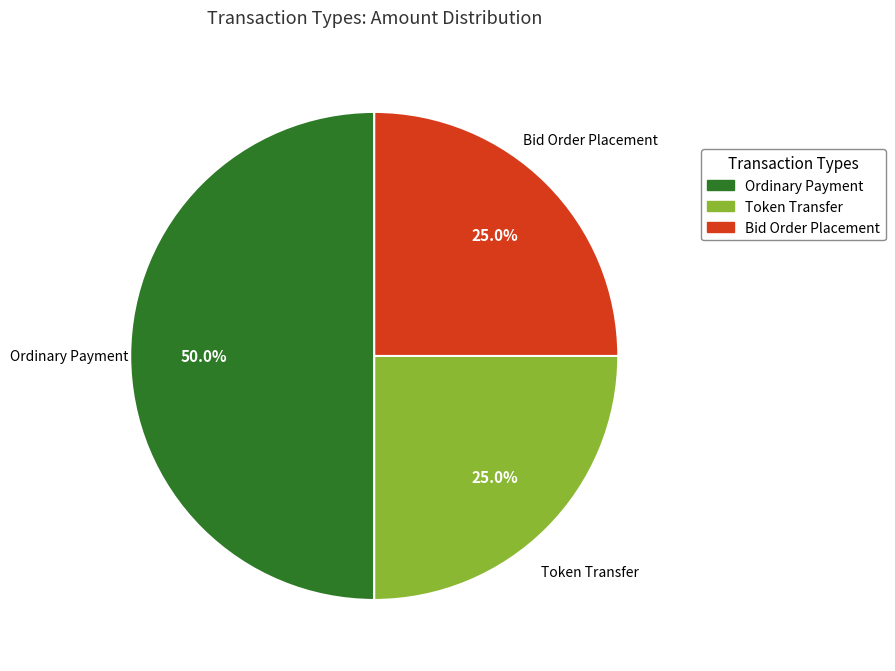

Which slice is the largest?

Ordinary Payment (381812)